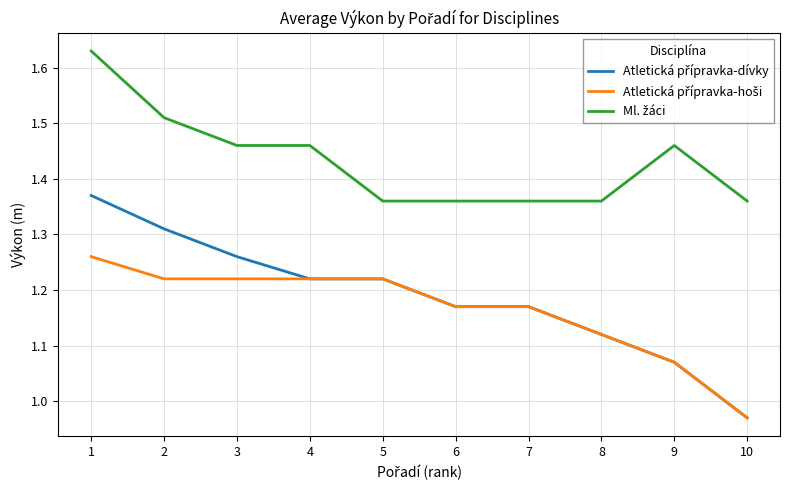

What is the difference between the highest and lowest values at 2?

0.3